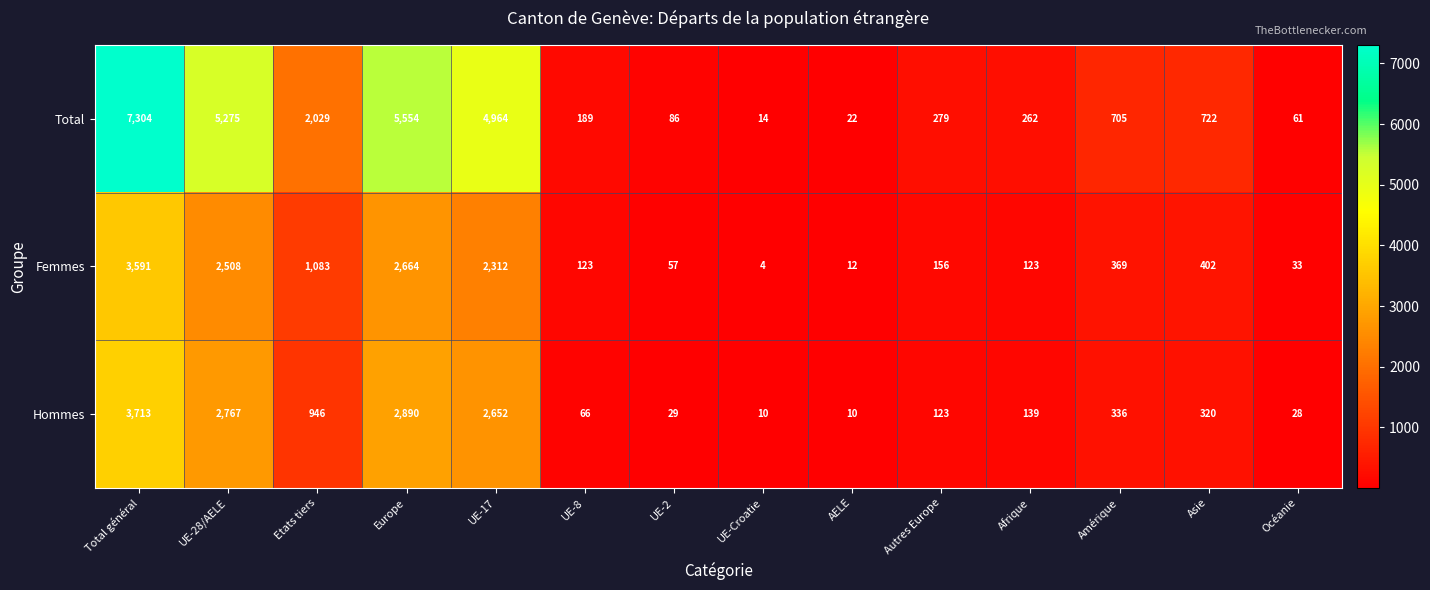

The value of Femmes at Afrique is 123. True or false?

True